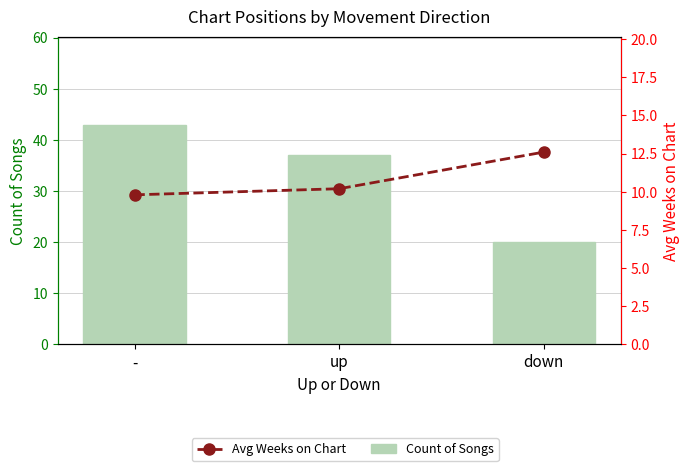

Does the chart contain any negative values?

No